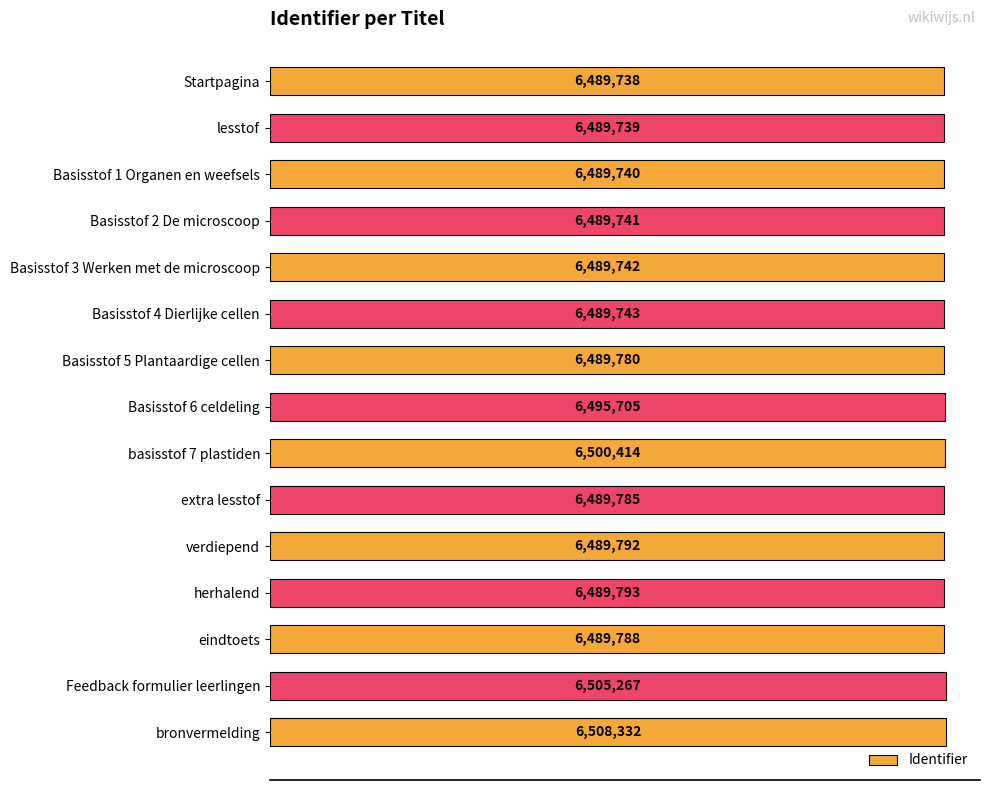

Are the bars horizontal?

Yes